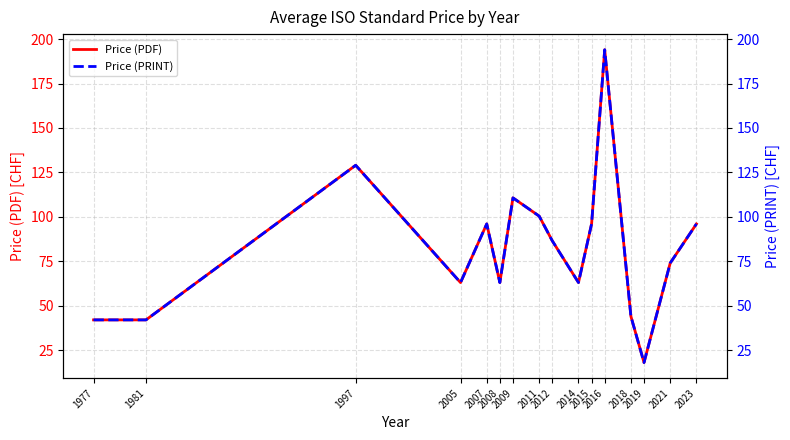

Which series has the largest total across all categories?

Price (PDF)